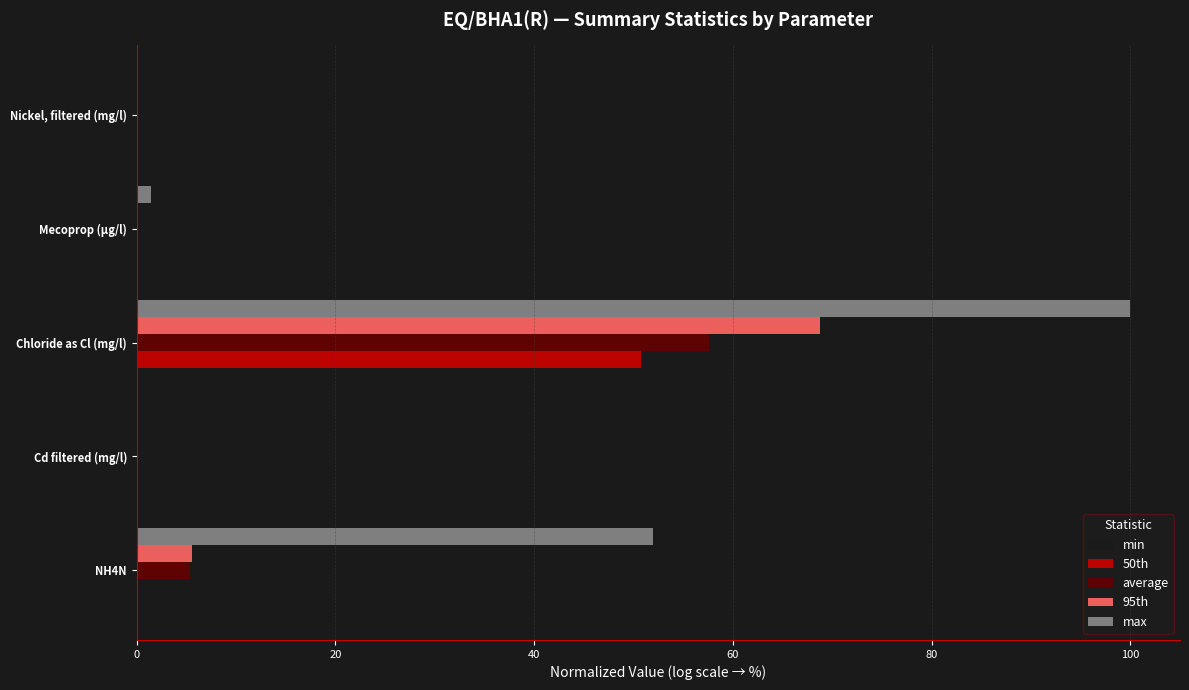

True or false: min has a value of -9.5 at NH4N.

False